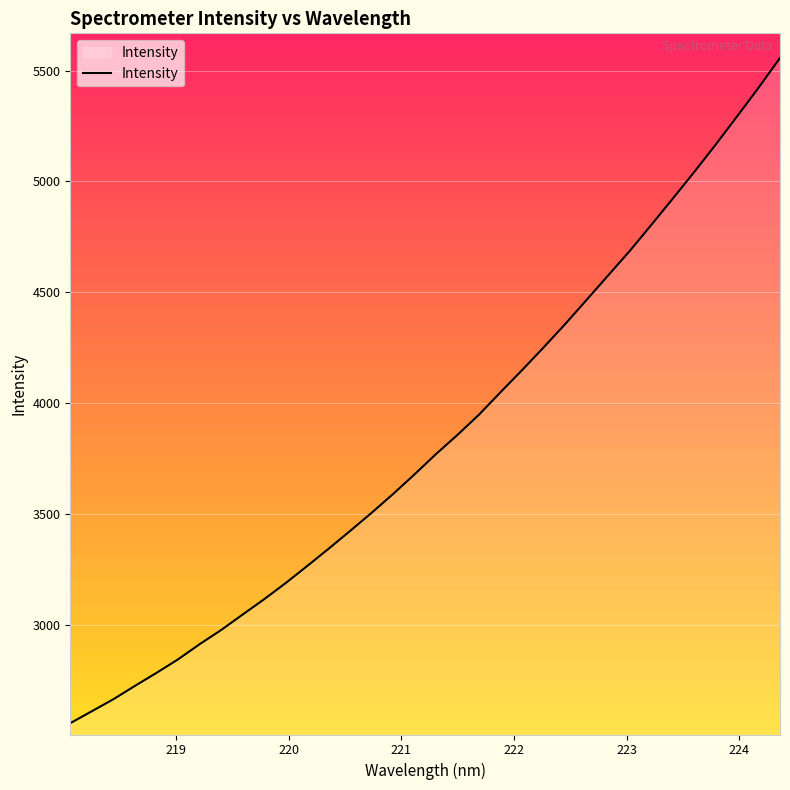

What is the sum of all values?

130512.1